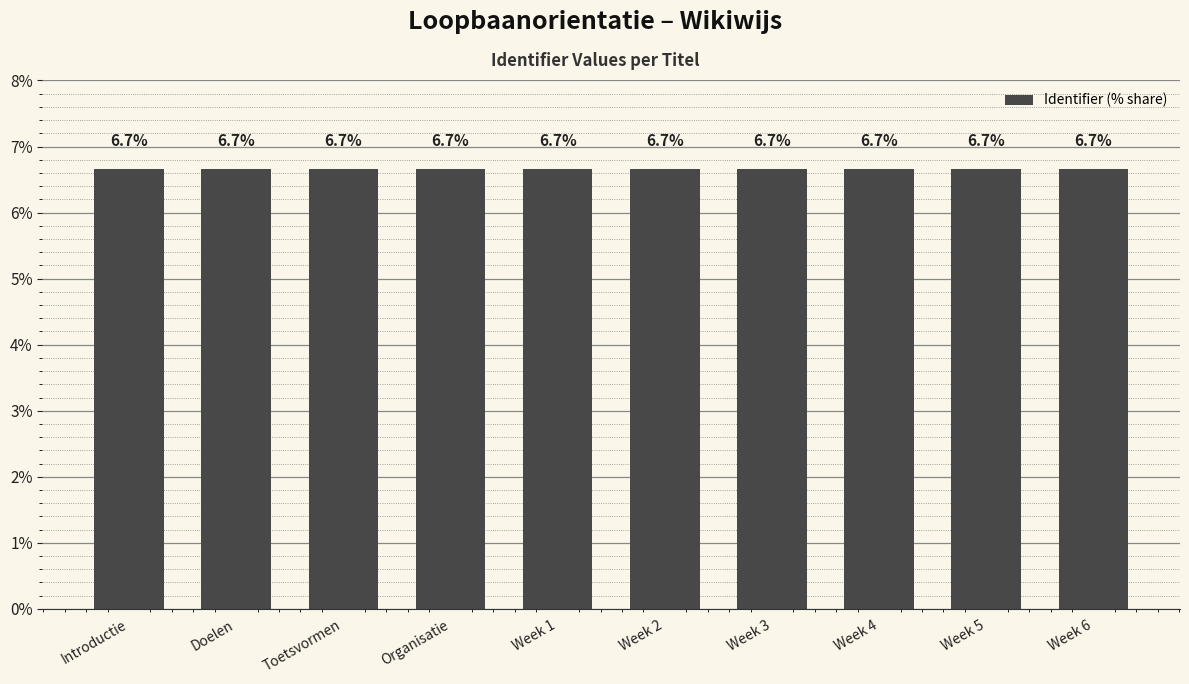

Reading left to right, list all the values displayed in this chart.

6.7	6.7	6.7	6.7	6.7	6.7	6.7	6.7	6.7	6.7